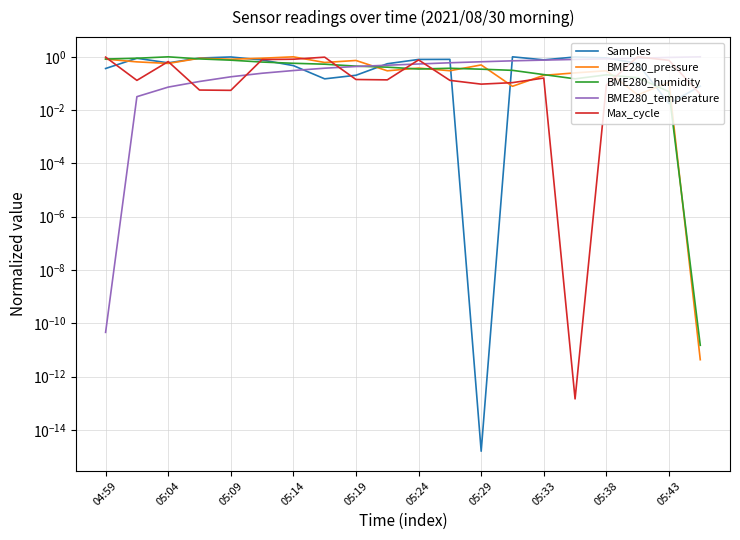

True or false: Samples has a value of 1.0 at 15.

True